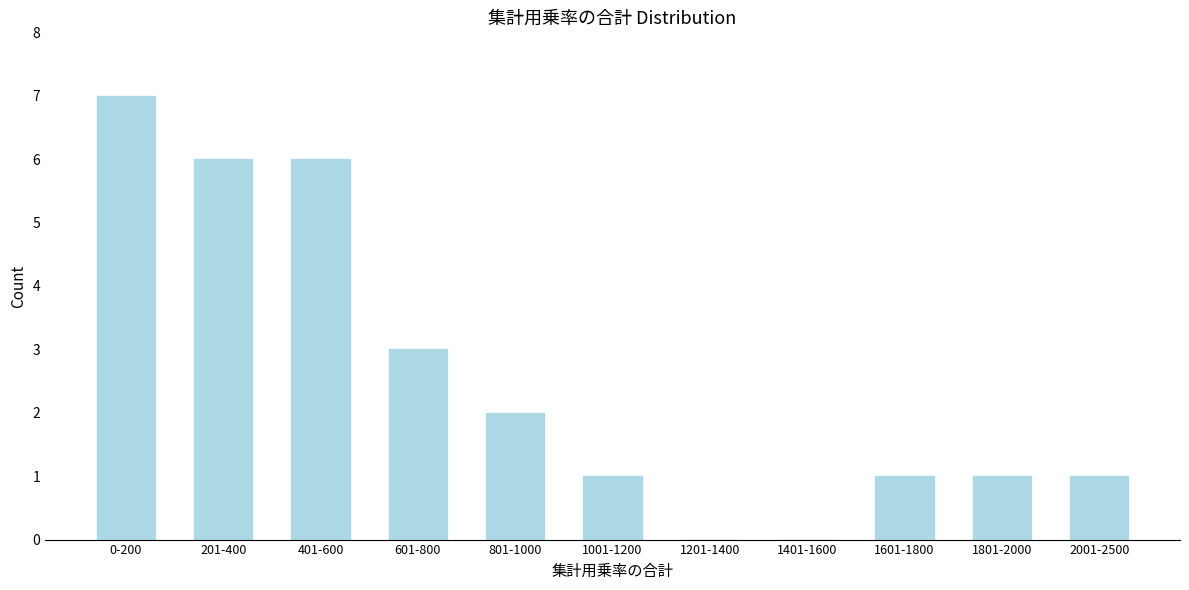

Reading left to right, what are all the values shown in this chart?

0-200=7	201-400=6	401-600=6	601-800=3	801-1000=2	1001-1200=1	1201-1400=0	1401-1600=0	1601-1800=1	1801-2000=1	2001-2500=1